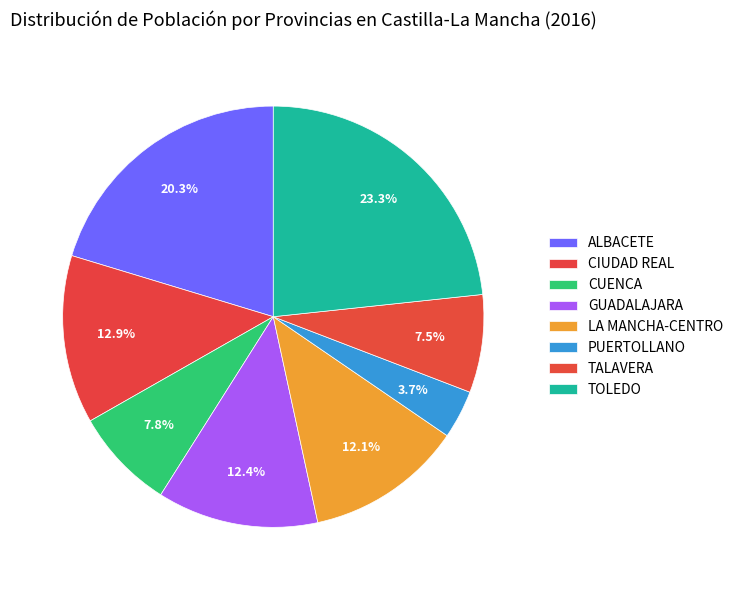

To the nearest percent, what portion does CIUDAD REAL represent?

13%